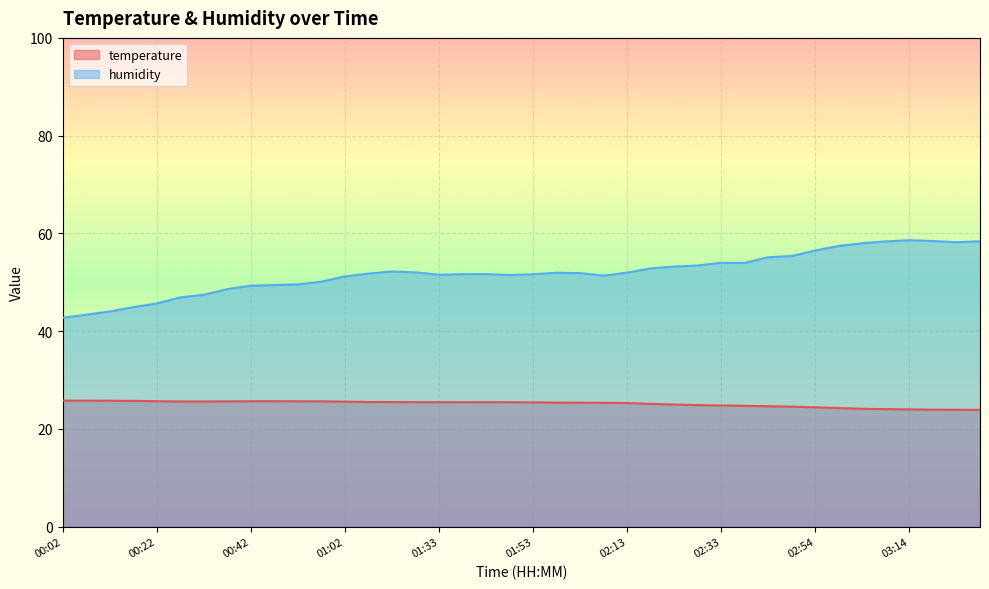

Which series has the widest spread of values?

humidity